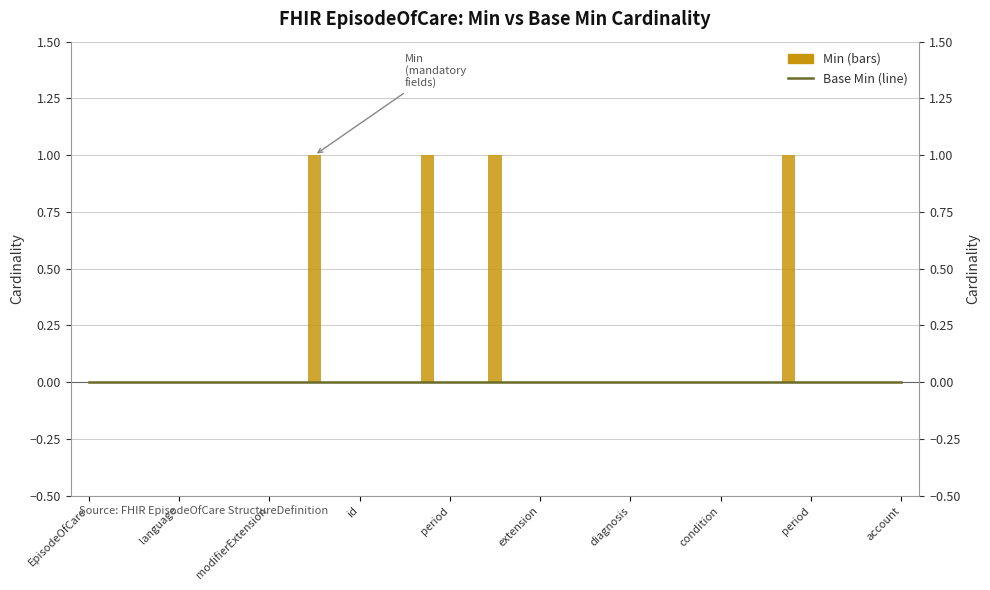

What is the label of the 12th bar from the left?

11